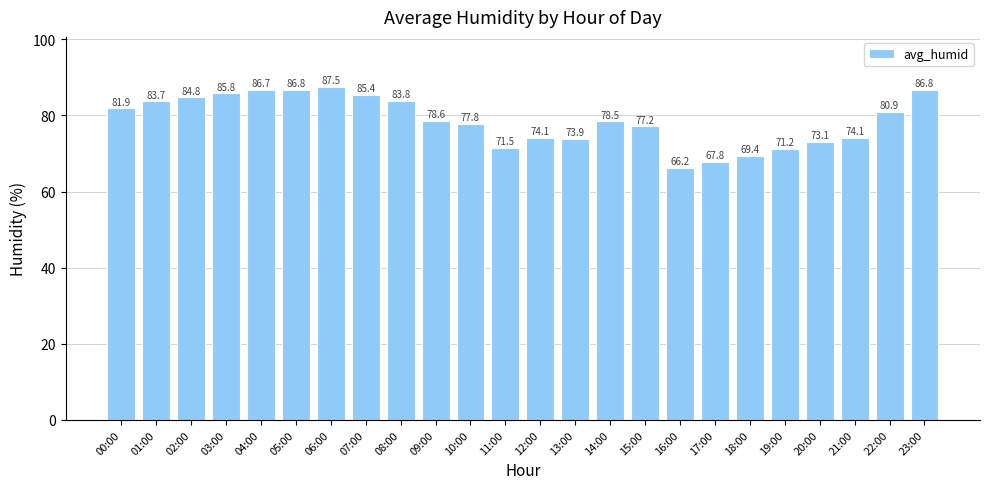

Reading right to left, extract all data points from this chart.

86.8	80.9	74.1	73.1	71.2	69.4	67.8	66.2	77.2	78.5	73.9	74.1	71.5	77.8	78.6	83.8	85.4	87.5	86.8	86.7	85.8	84.8	83.7	81.9